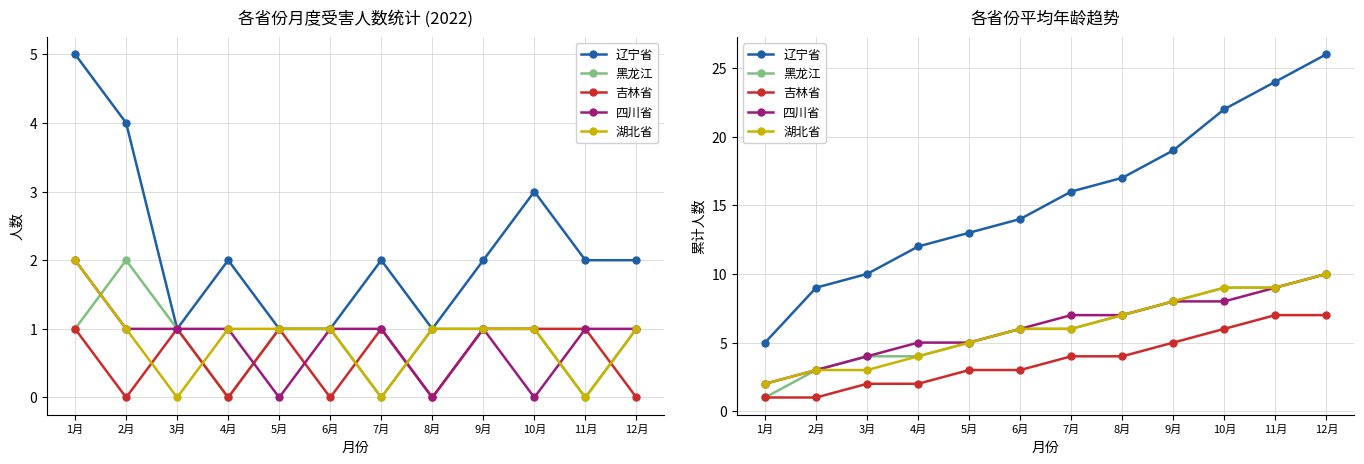

Is the value of 辽宁省 at 11月 greater than the value of 四川省 at 7月?

Yes